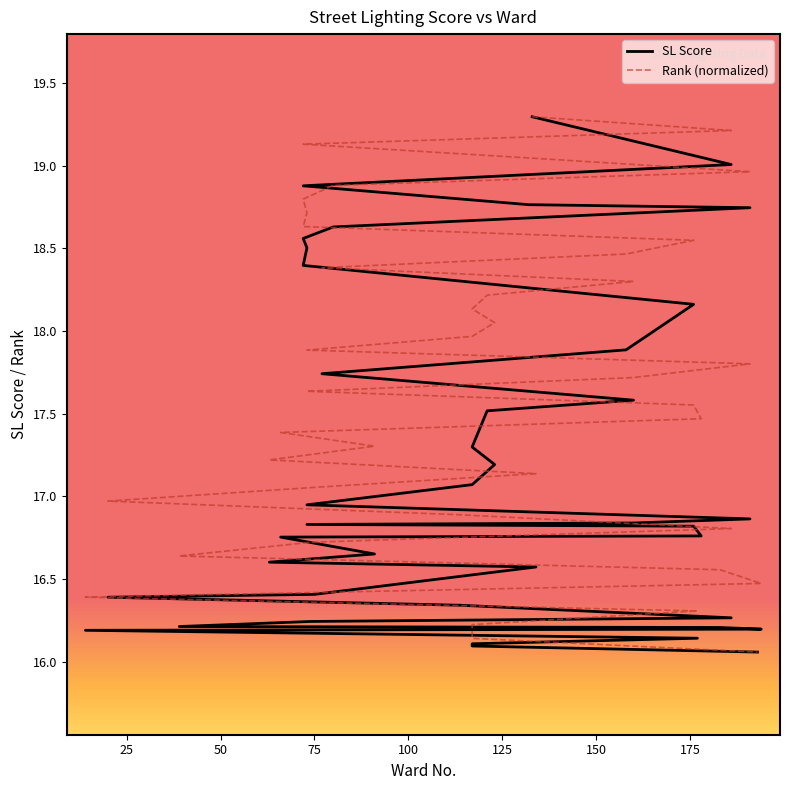

What is the average value of the SL Score series?

17.2